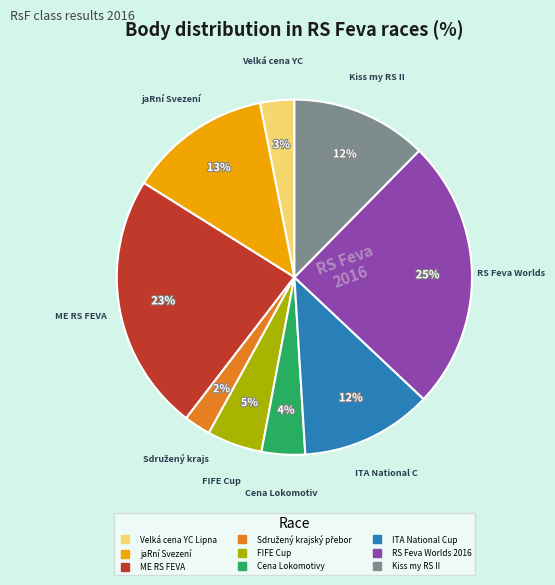

How many segments does this pie chart have?

9